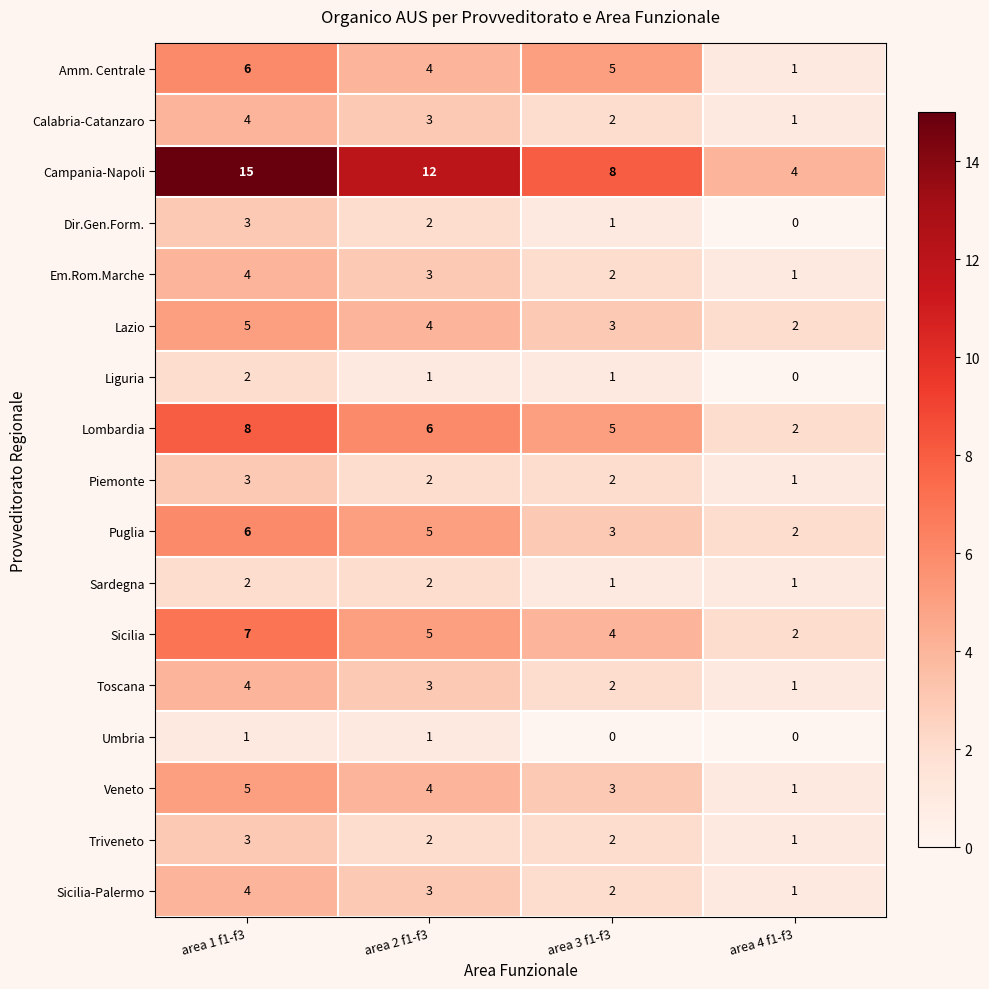

Which series has the largest range (max minus min)?

Campania-Napoli